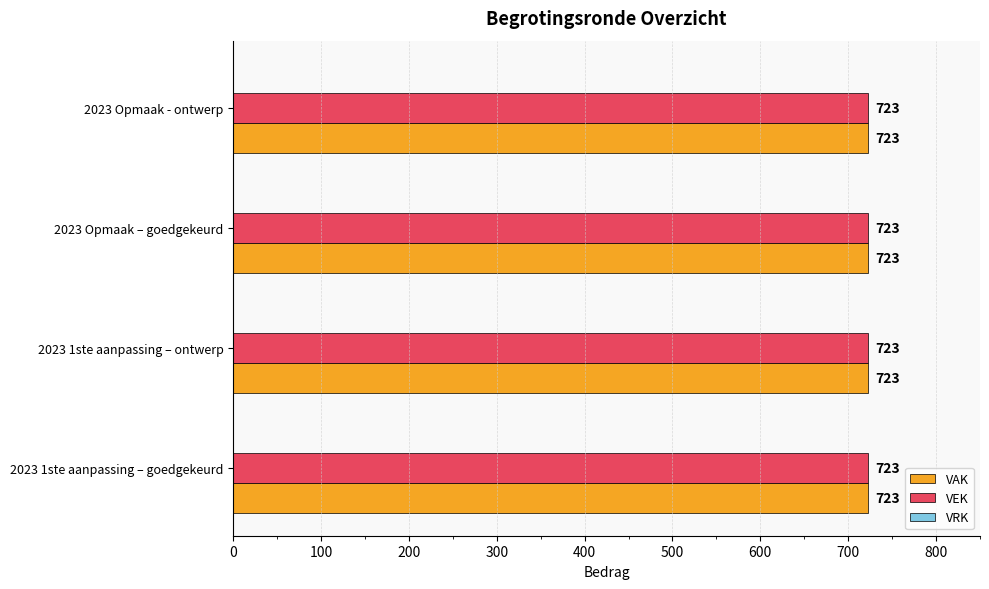

Which series has the largest range (max minus min)?

VAK